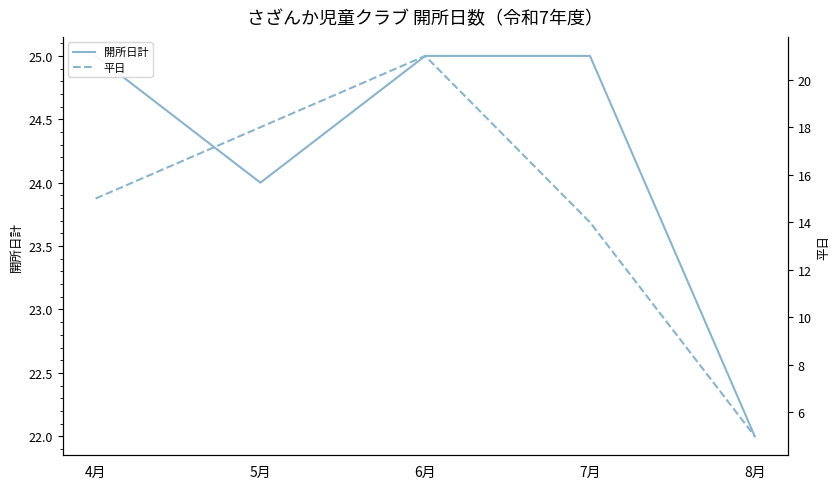

True or false: 開所日計 has a value of 25 at 4月.

True